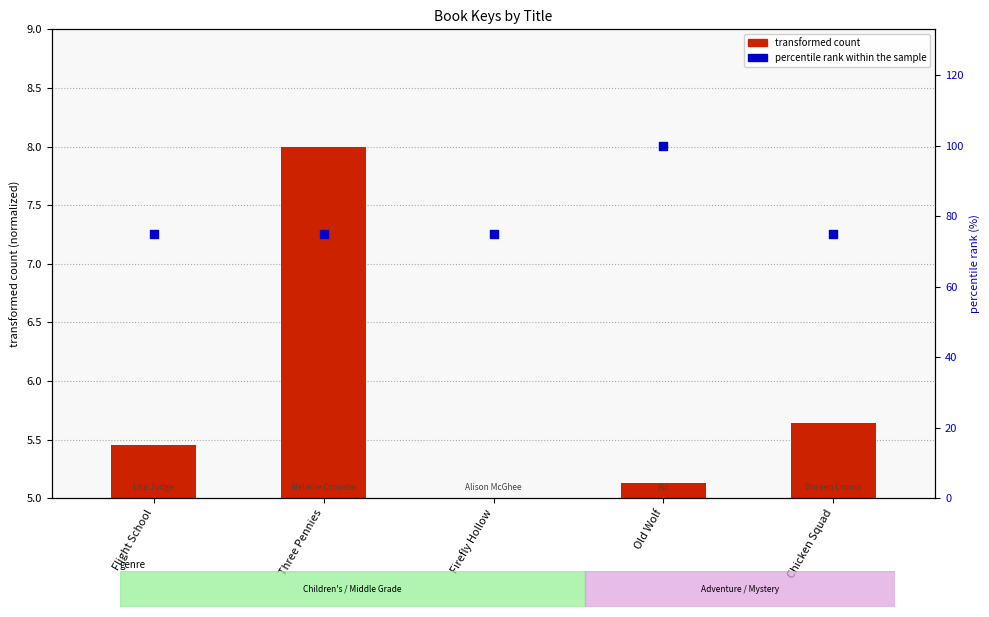

What are all the series names shown in the legend?

transformed count, percentile rank within the sample